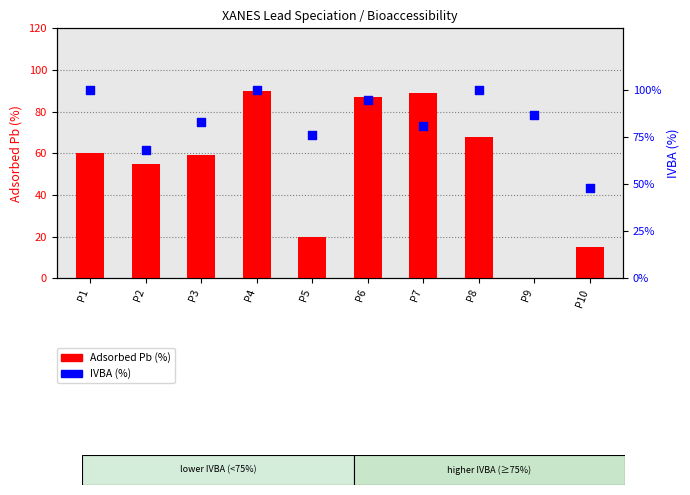

Which series has the largest Y range (max minus min)?

Adsorbed Pb (%)